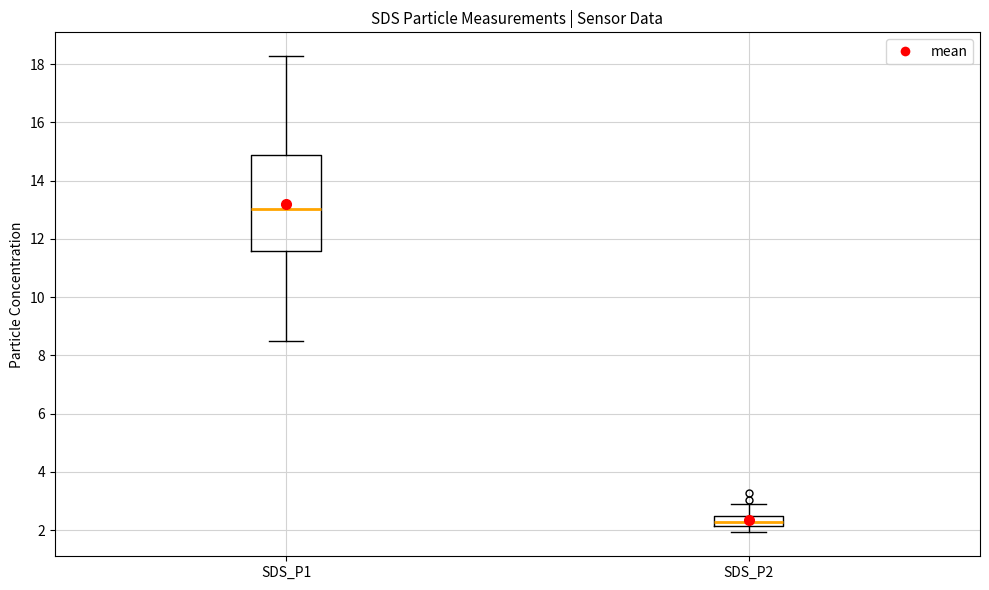

Reading left to right, read every box against the y-axis: the position of its median line, the range the box covers, and the ends of its whiskers. The values are not printed on the chart, so give them approximately, as read against the axis.

SDS_P1: median 13.0, box 11.6 to 14.8, whiskers 8.4 to 18.2
SDS_P2: median 2.2 (inside the box), box 2.2 to 2.4, whiskers 2.0 to 2.8